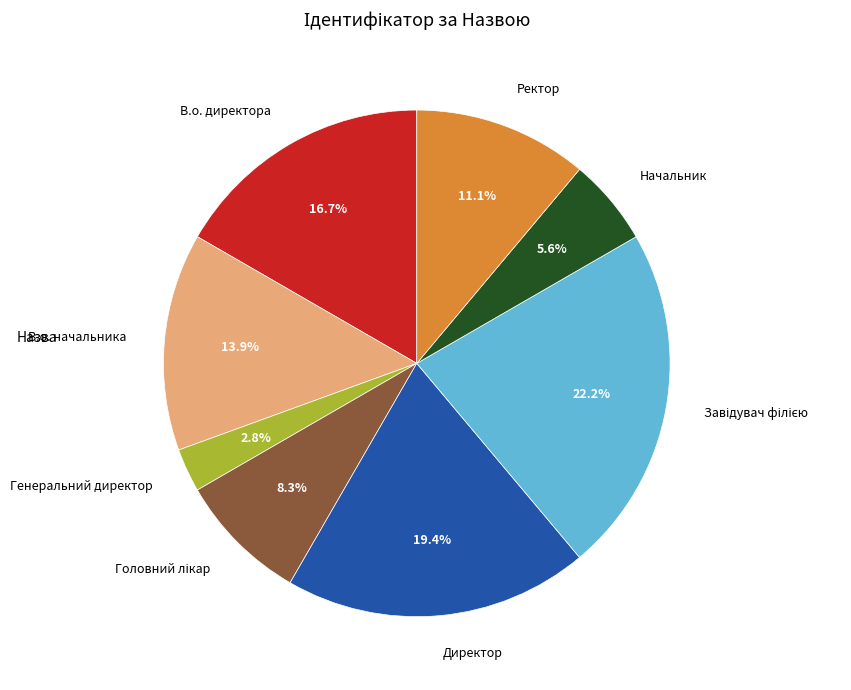

What percentage is NOT represented by В.о. начальника?

86.1%